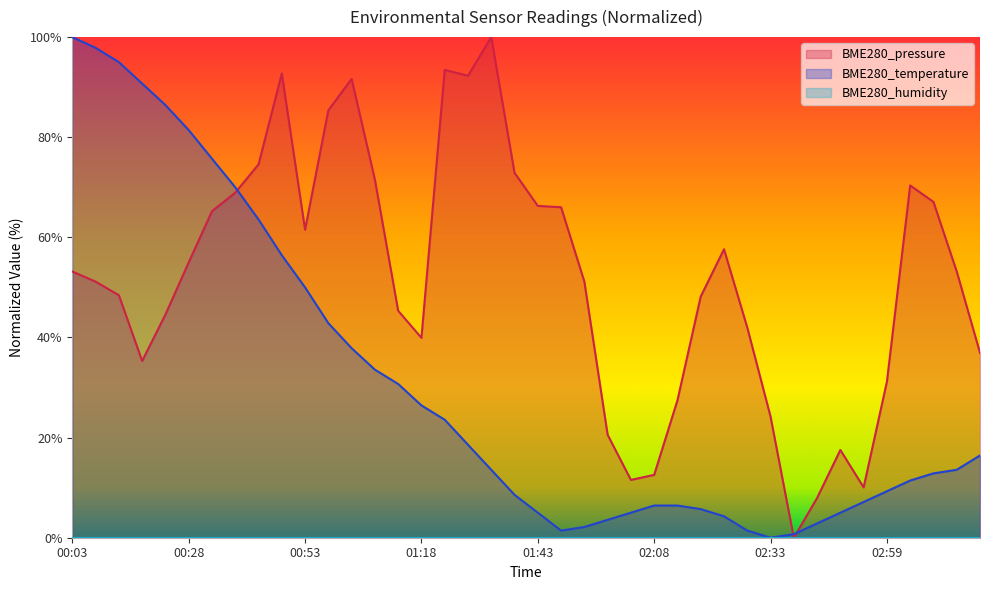

The BME280_pressure series shows 19.2 at 02:03. True or false?

False